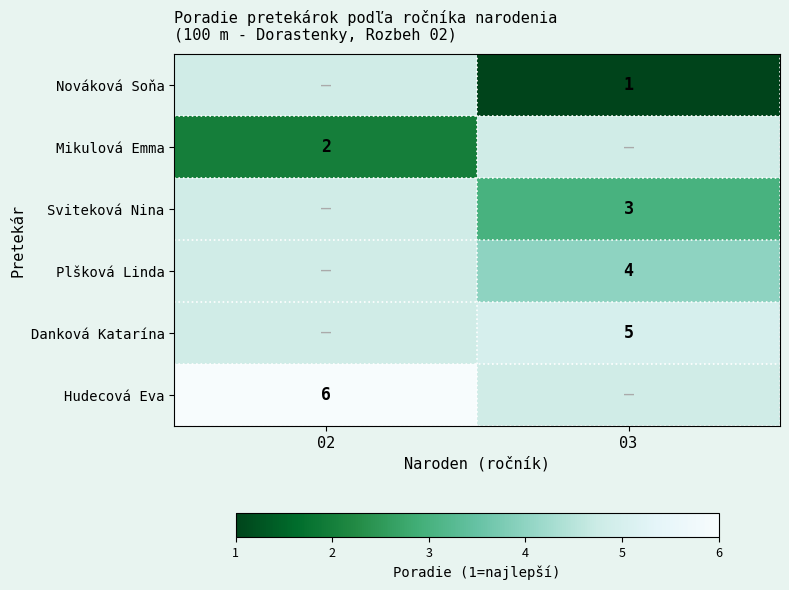

True or false: Hudecová Eva has a value of 10 at 02.

False